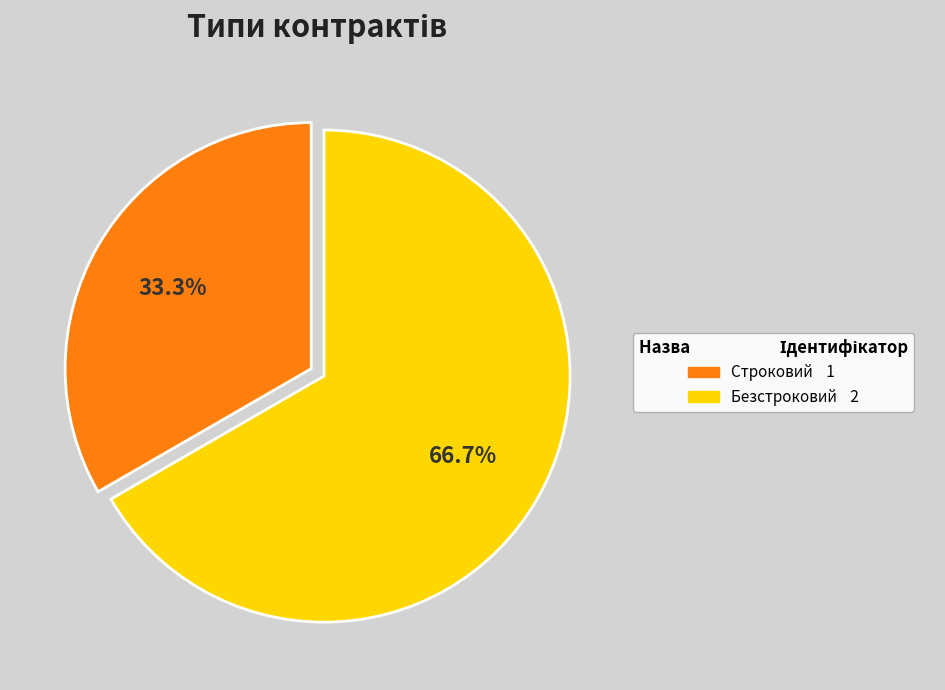

What is the total percentage of Безстроковий and Строковий?

100.0%